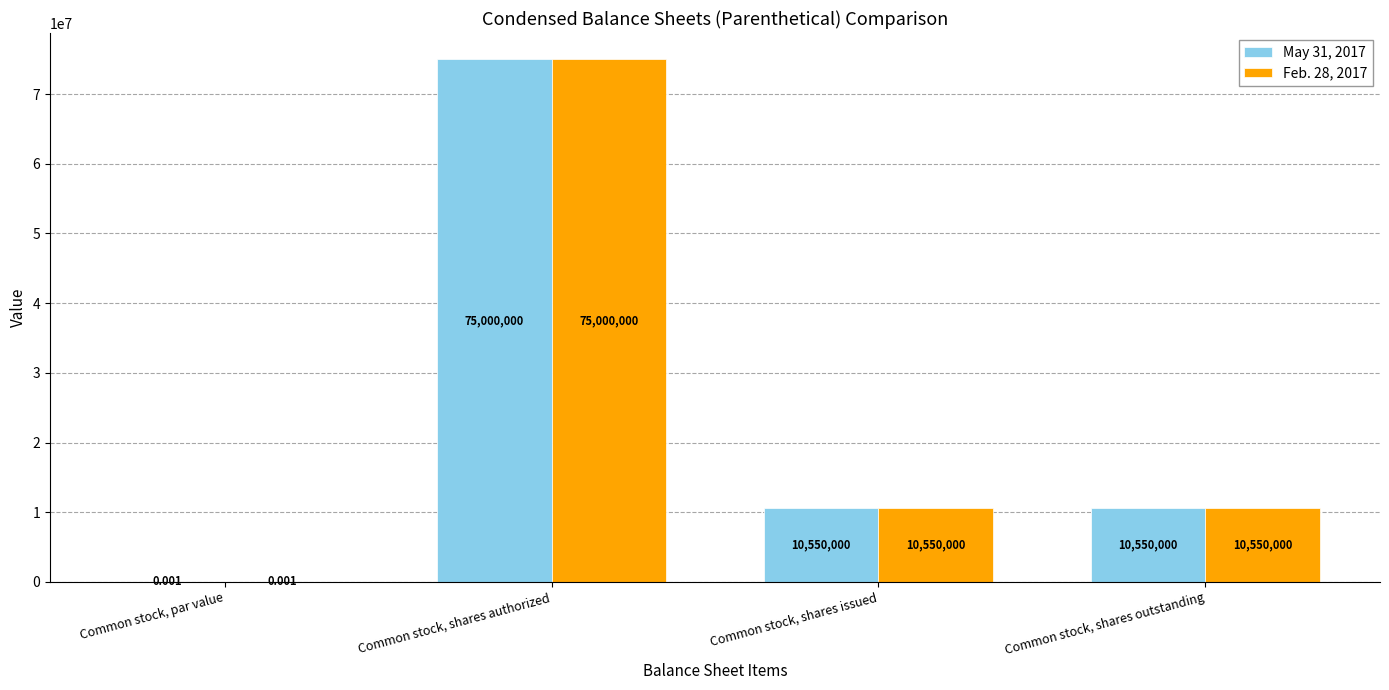

At which category is the sum across all series the highest?

Common stock, shares authorized